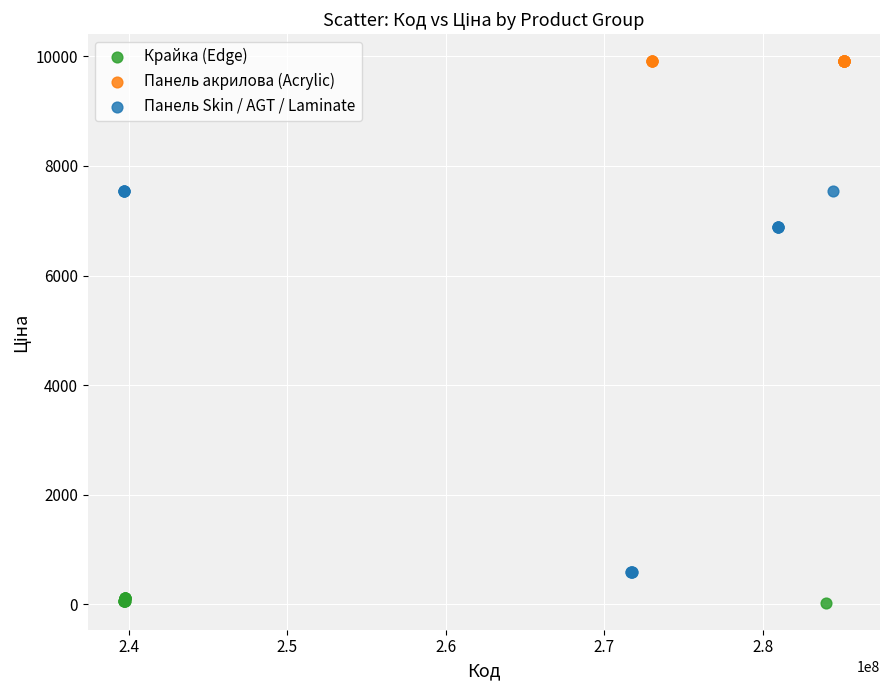

Which series contains the lowest Y value?

Крайка (Edge)